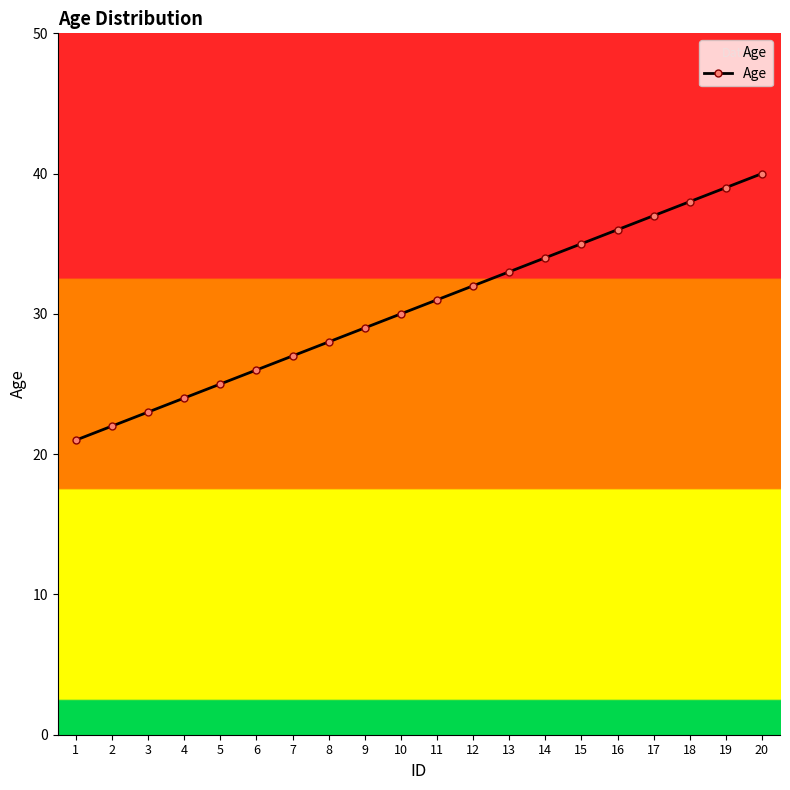

The value at 16 is 52. True or false?

False